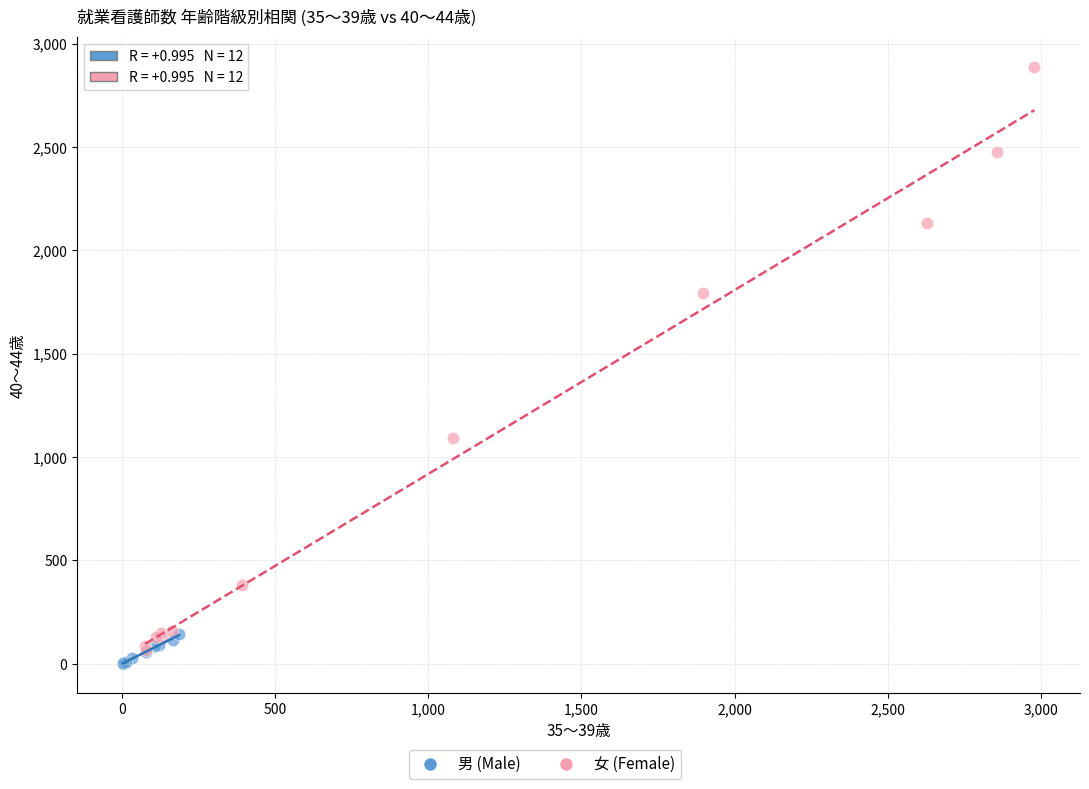

Which series has the widest spread of Y values?

女 (Female)